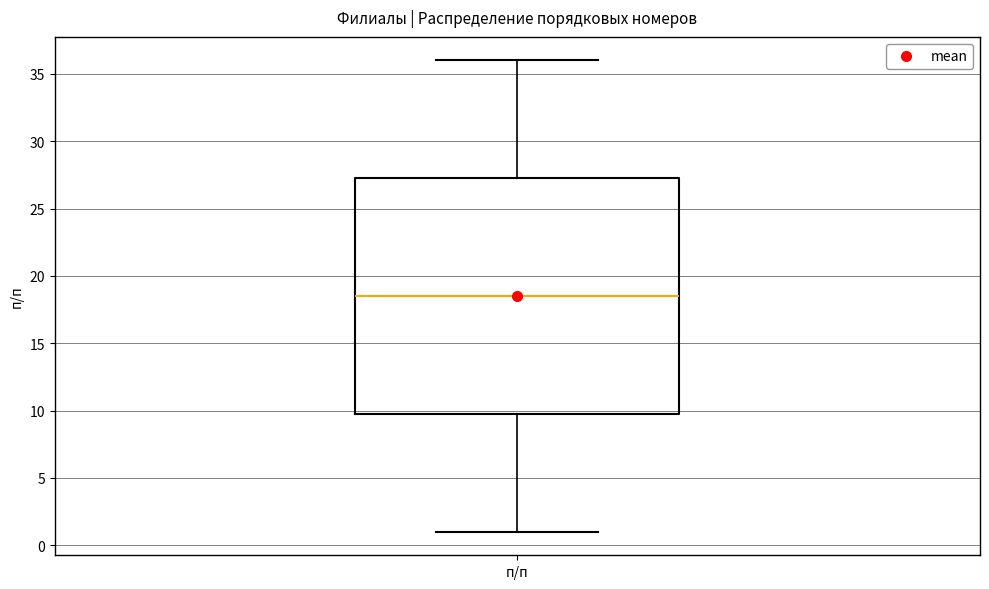

Transcribe this box plot: give where the median line is, the range the box spans, and where the two whiskers end, as read against the y-axis. The values are not printed on the chart, so give them approximately, as read against the axis.

median 18.5, box 10.0 to 27.5, whiskers 1.0 to 36.0